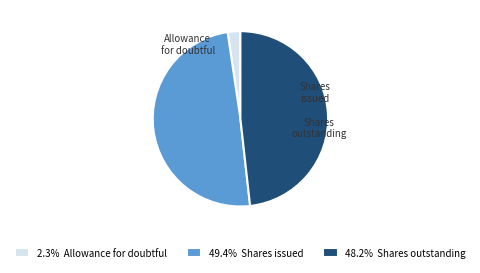

What is the ratio of the value at 48.2% Shares outstanding to the value at 49.4% Shares issued?

1.0